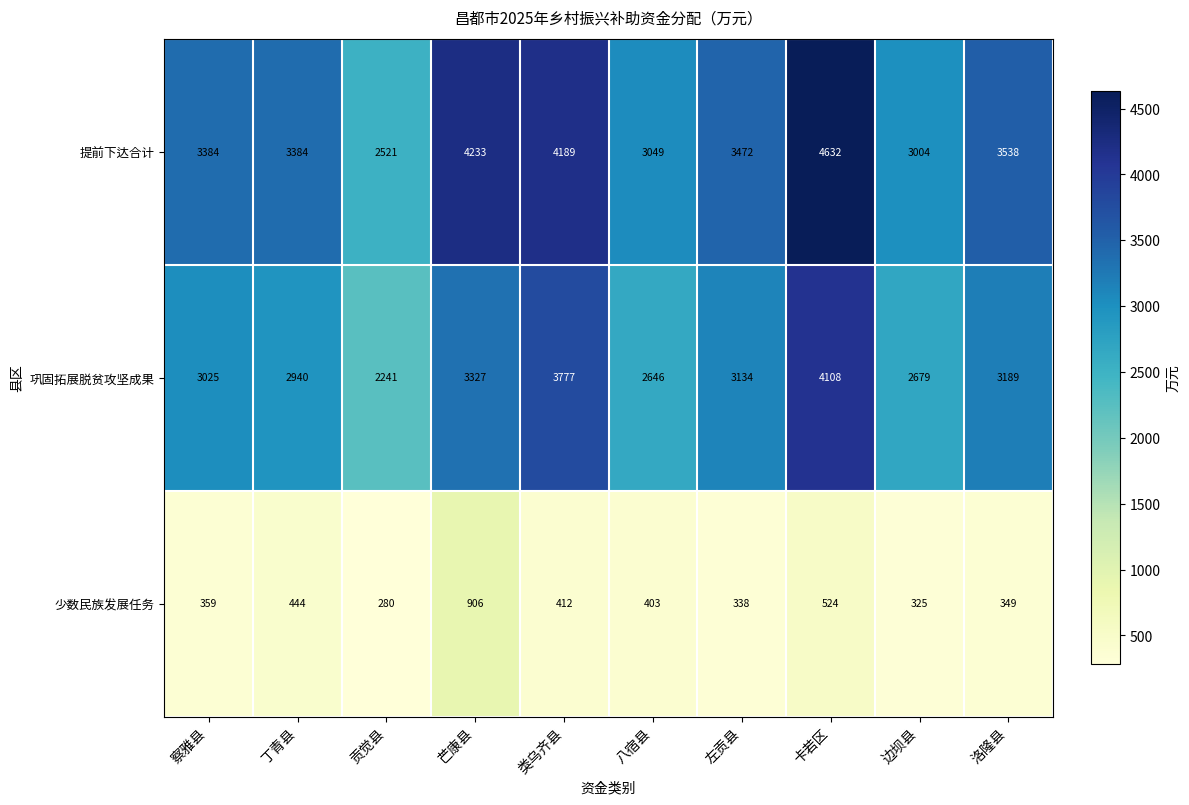

At which label is 提前下达合计 closest to 3576?

洛隆县